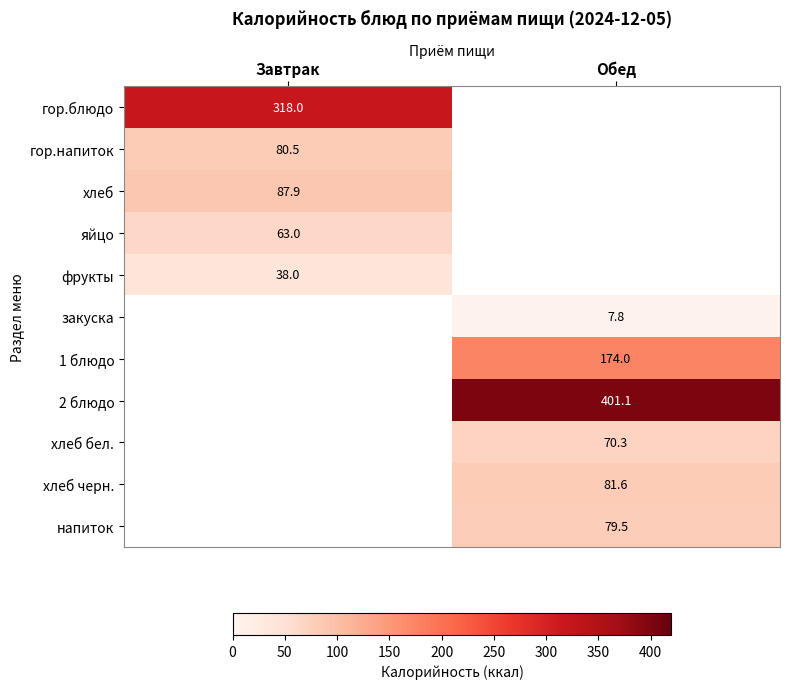

Is it true that хлеб бел. equals 70.3 at Обед?

True